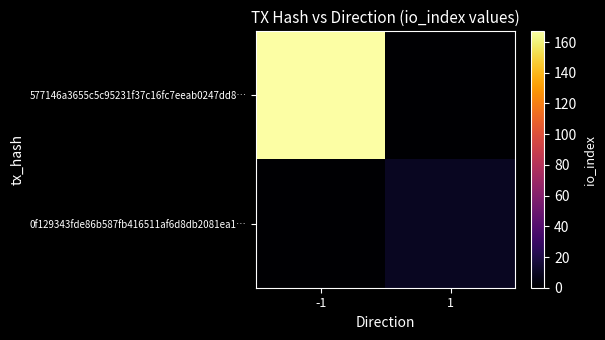

Between 1 and -1, which is larger?

-1